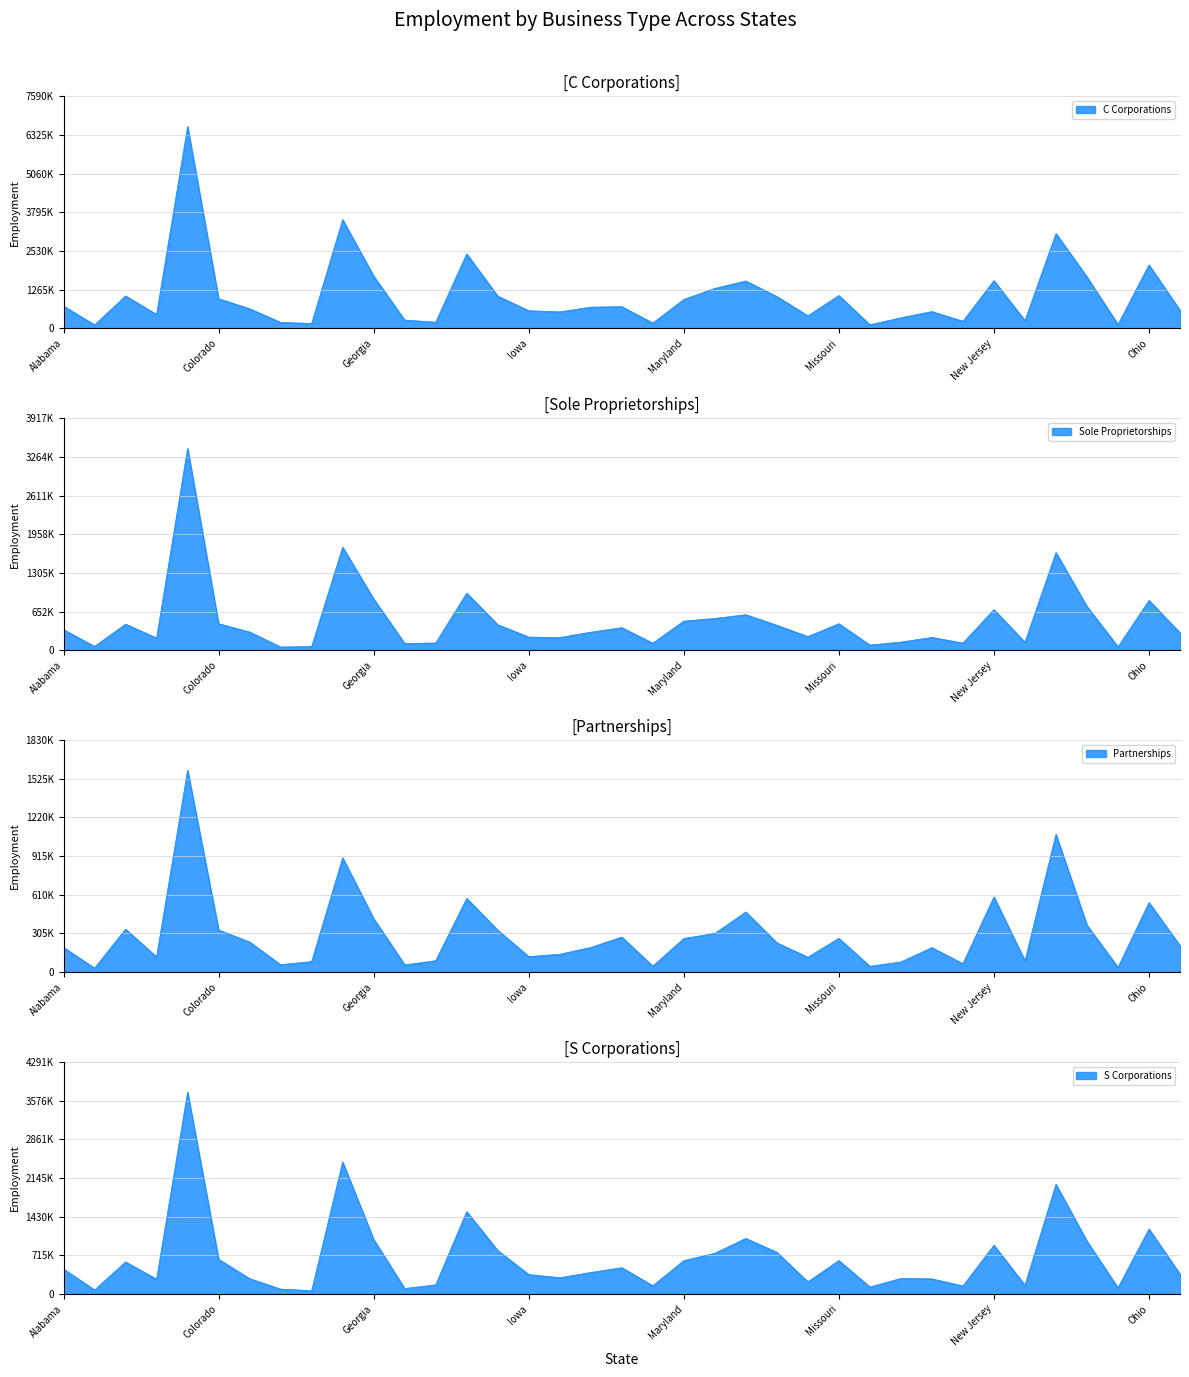

Which category has the highest value in the Partnerships series?

California